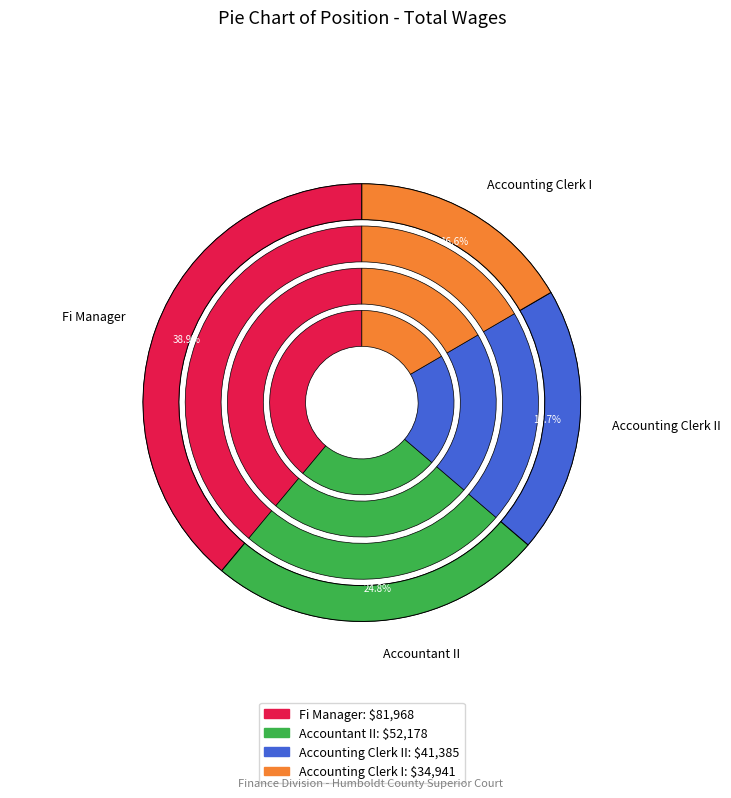

Rank the categories by value from highest to lowest.

Fi Manager, Accountant II, Accounting Clerk II, Accounting Clerk I